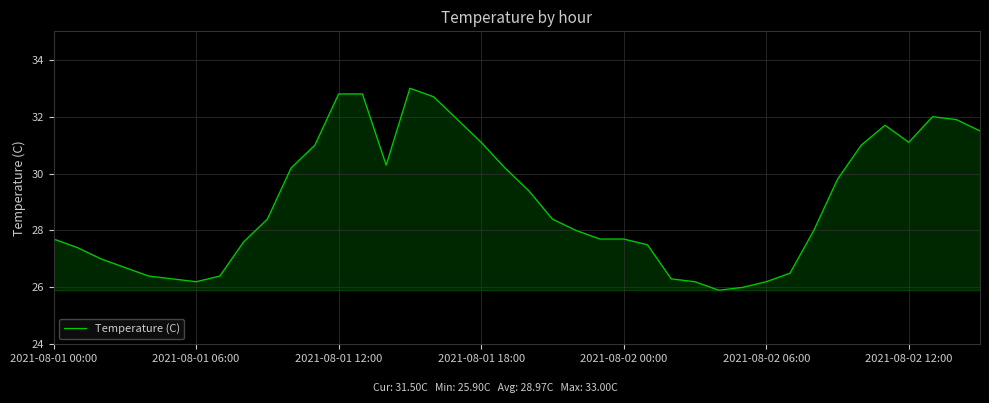

What is the difference between the maximum and minimum values?

7.1